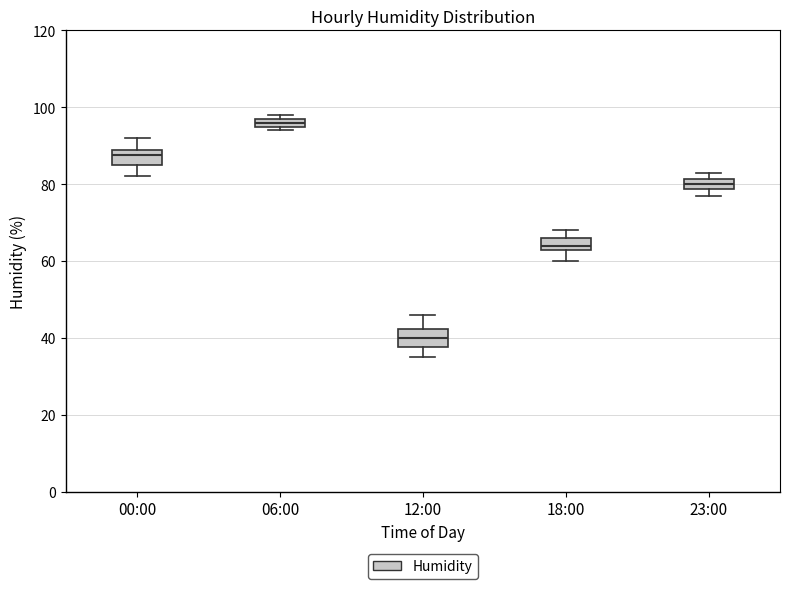

Which box has the highest median line?

06:00